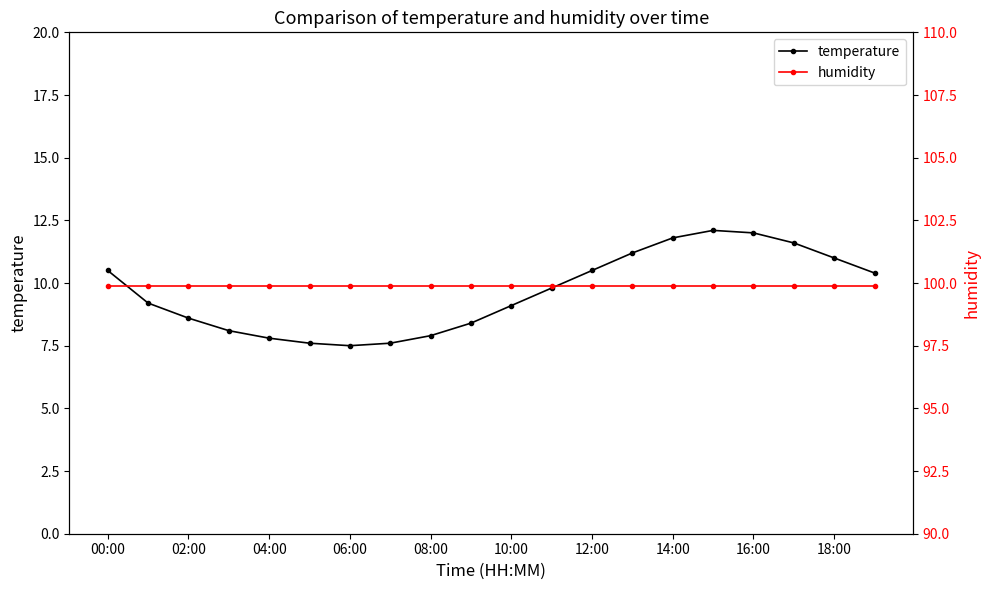

What is the maximum value shown in the chart?

99.9